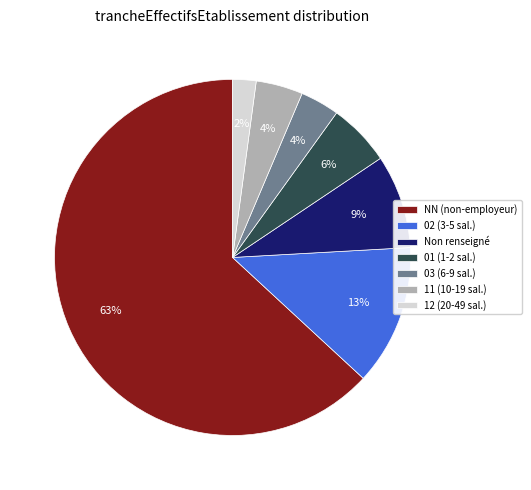

Between 11 (10-19 sal.) and 02 (3-5 sal.), which is larger?

02 (3-5 sal.)